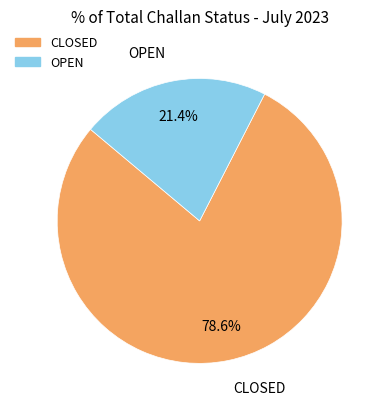

How many segments does this pie chart have?

2